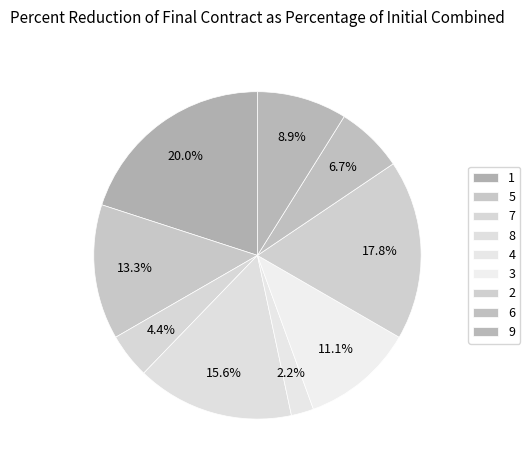

What is the largest slice in the pie chart?

1